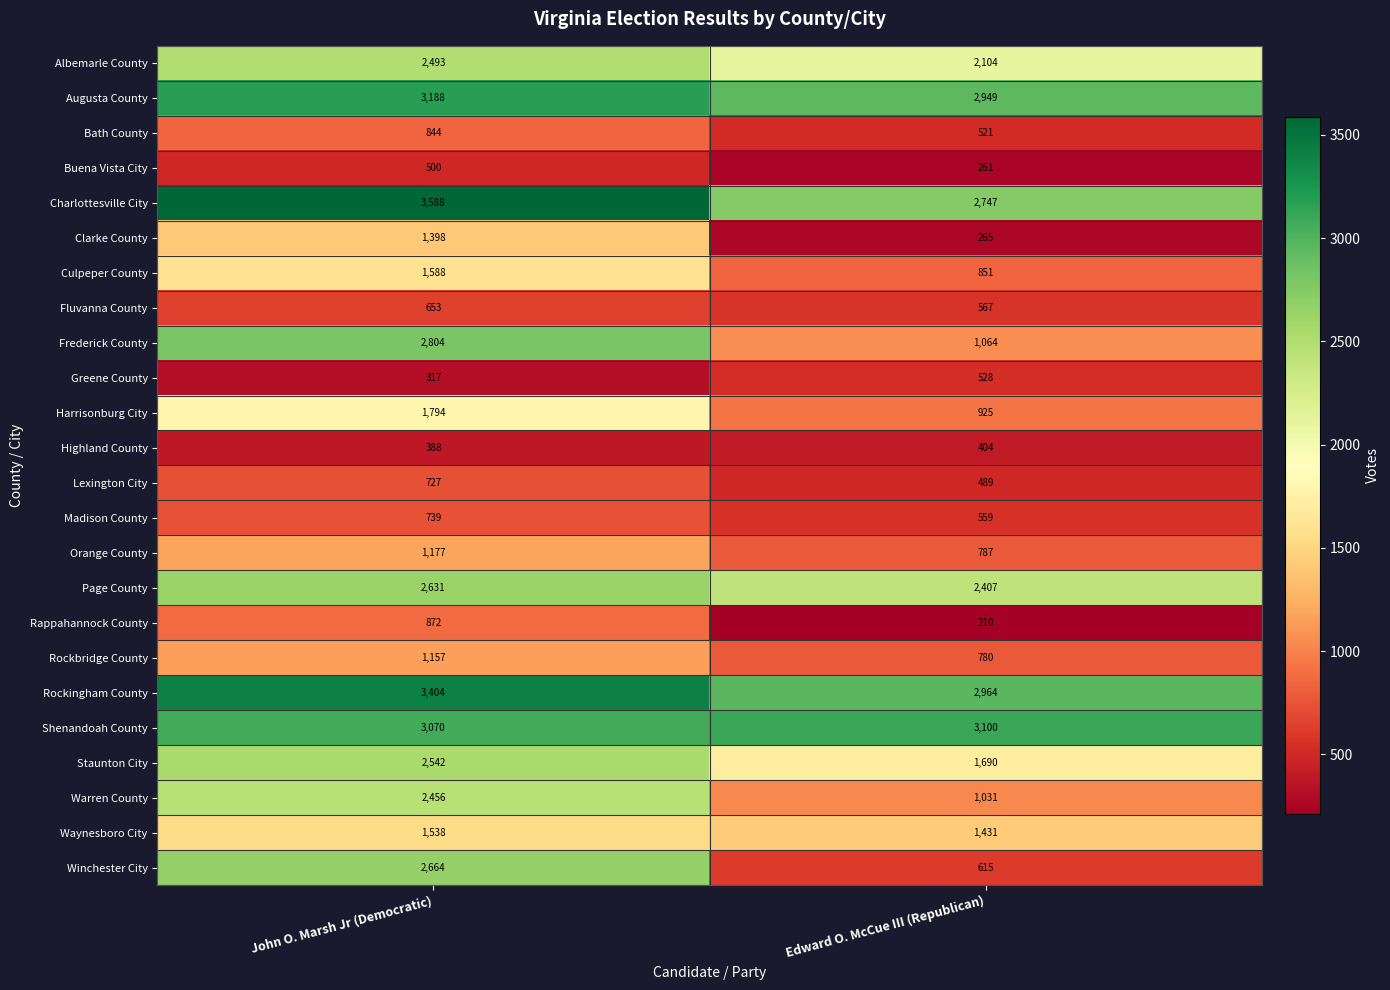

The value of Augusta County at John O. Marsh Jr (Democratic) is 4147. True or false?

False